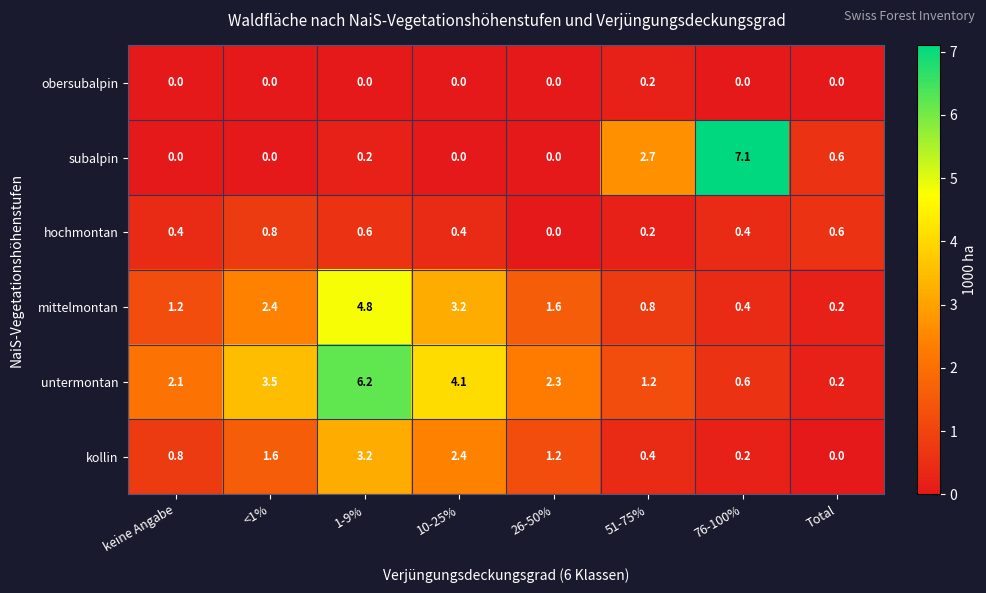

What is the difference between the untermontan values at 51-75% and <1%?

2.3